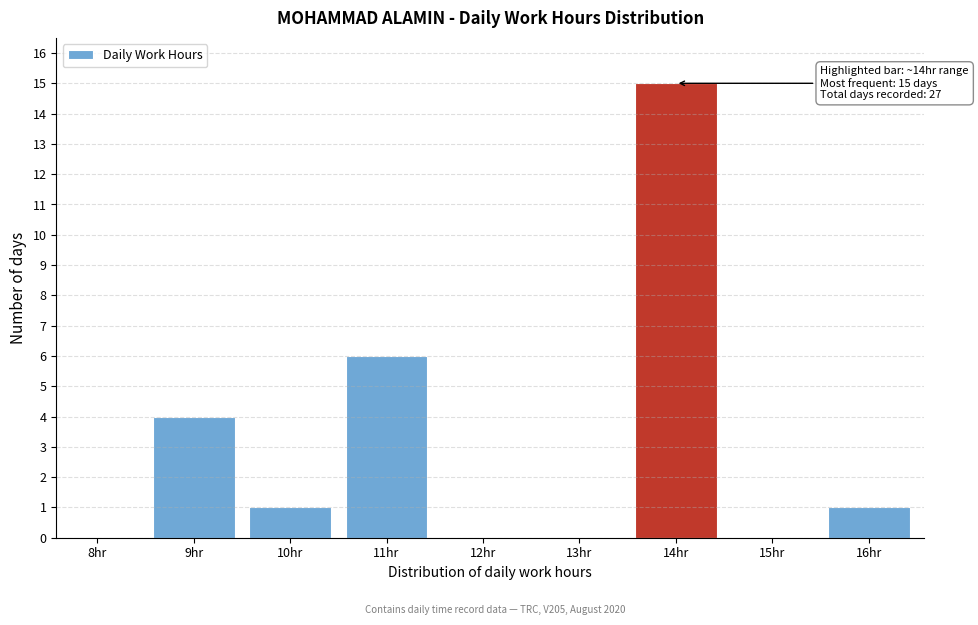

Reading right to left, list all the values displayed in this chart.

16hr=1	15hr=0	14hr=15	13hr=0	12hr=0	11hr=6	10hr=1	9hr=4	8hr=0